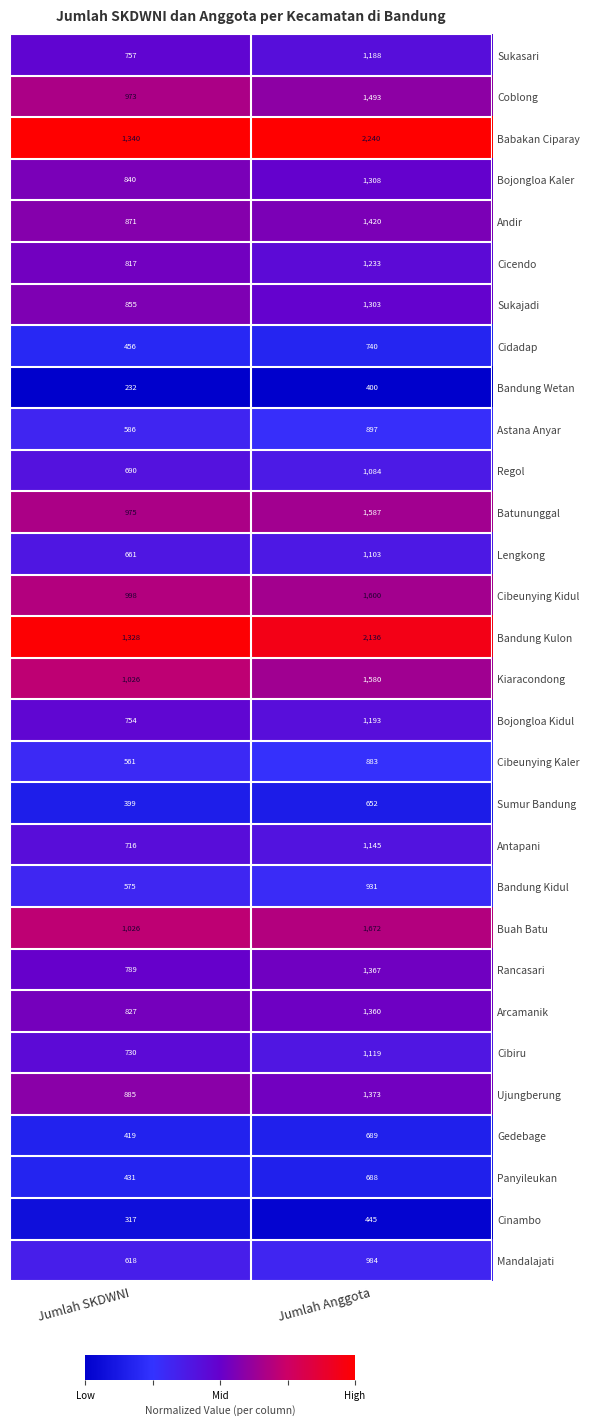

What is the difference between the highest and lowest values at Jumlah SKDWNI?

1108